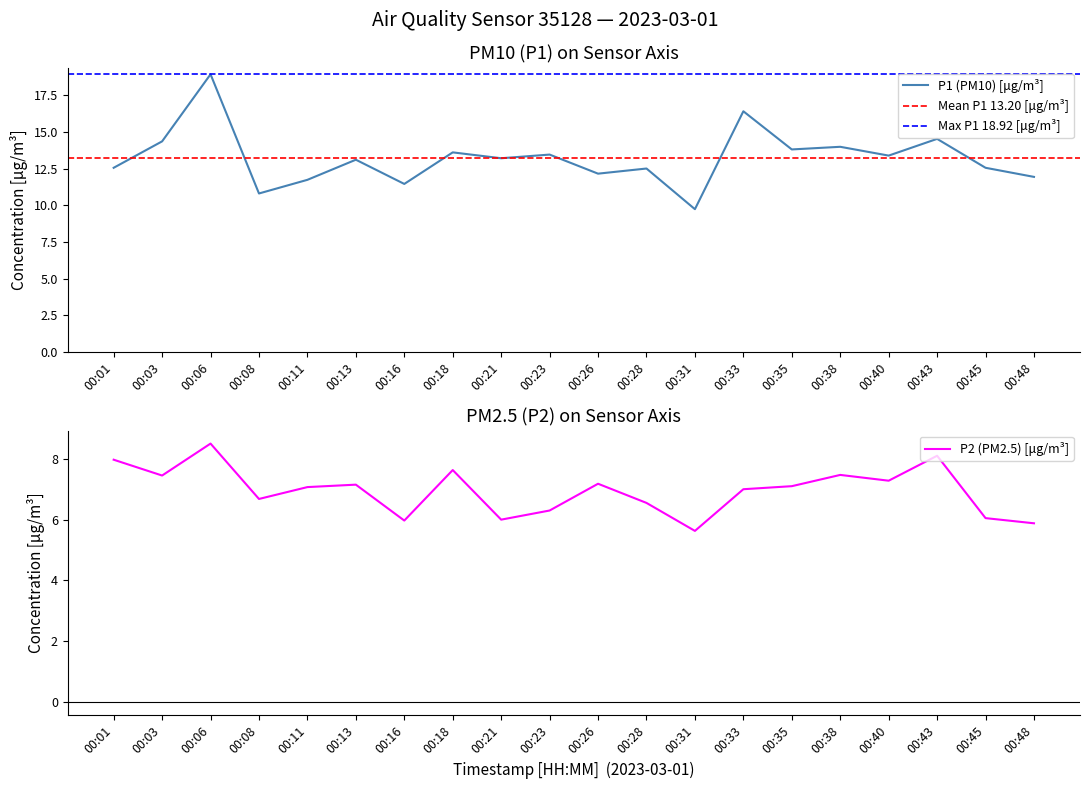

True or false: P2 and P1 cross at least once.

False